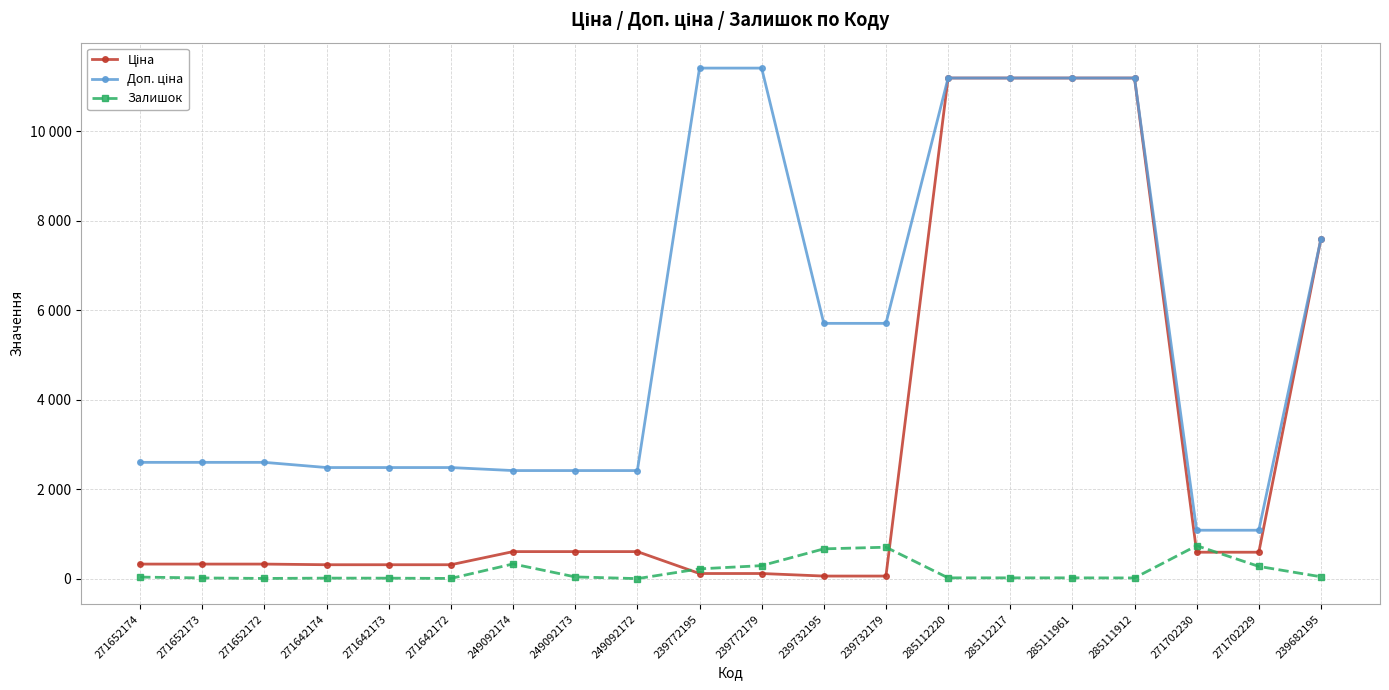

What is the highest value of the Ціна series?

11188.2